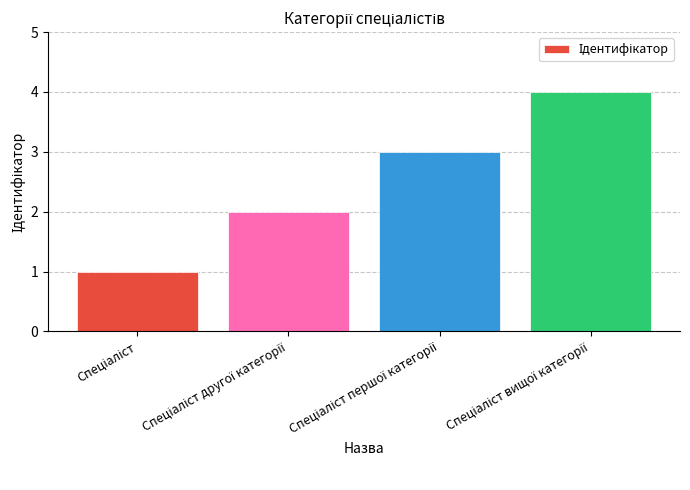

What is the maximum value shown in the chart?

4